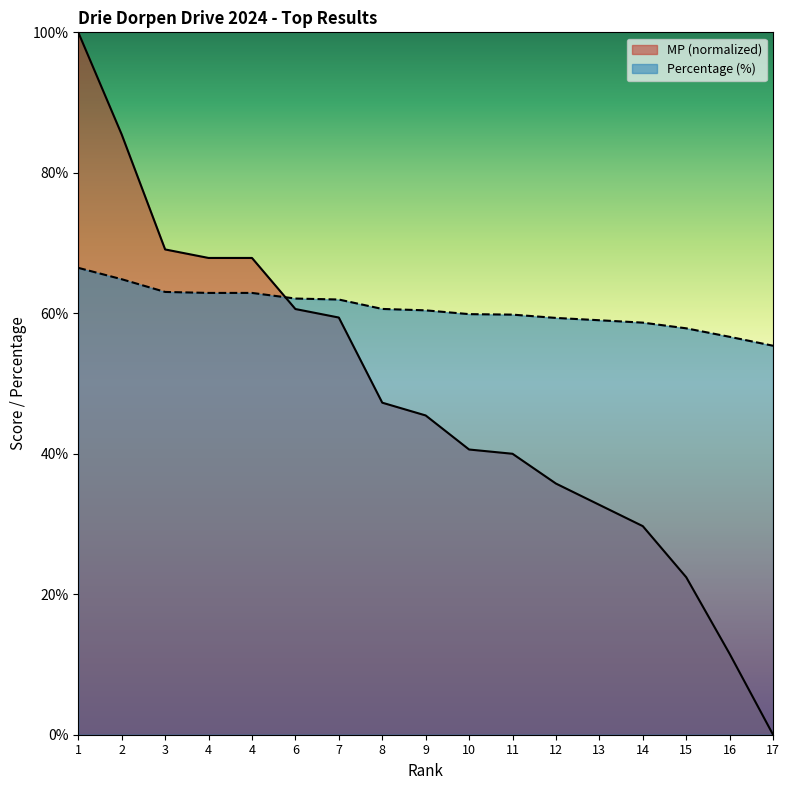

True or false: MP has a value of 38.8 at 4.

False